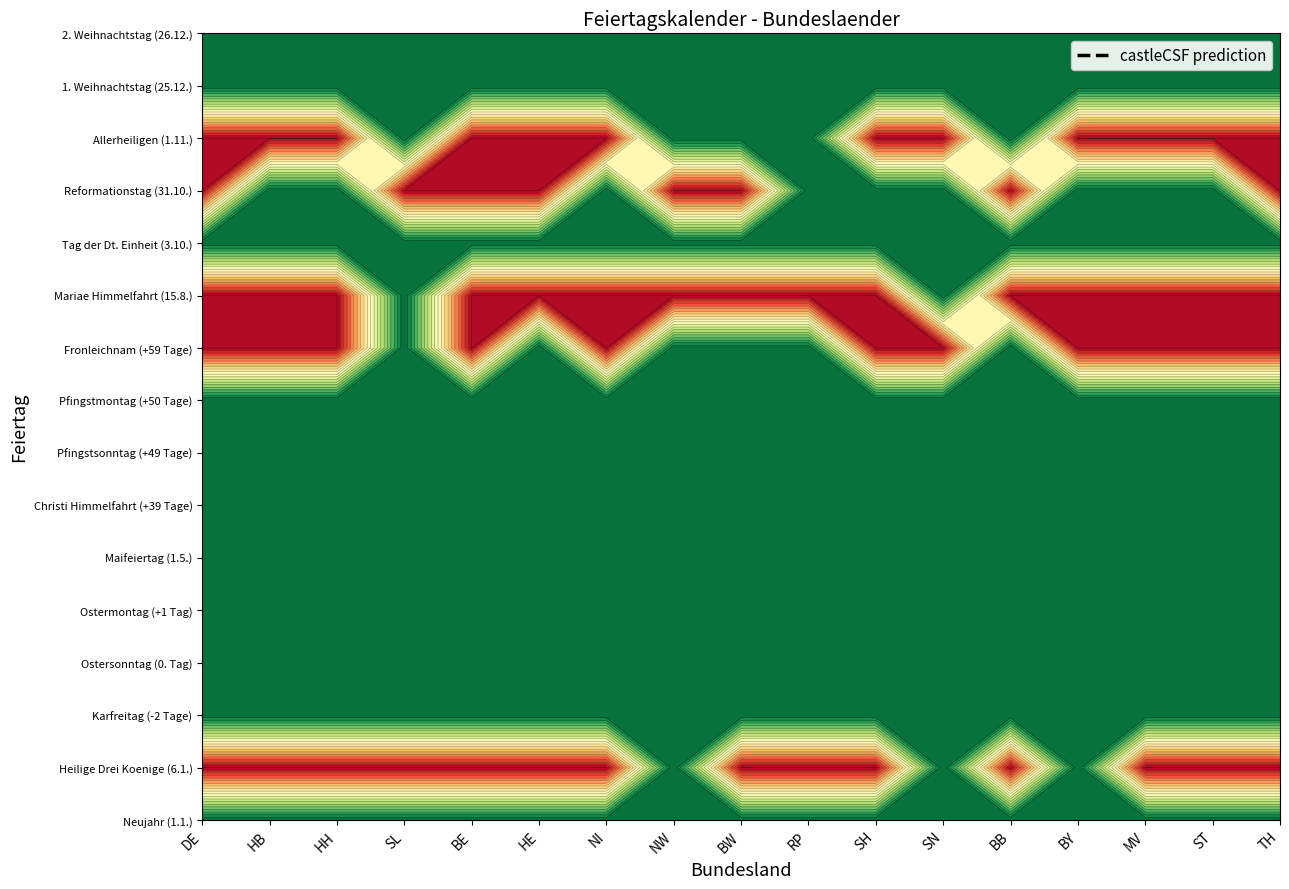

At how many categories does at least one series exceed 0?

17